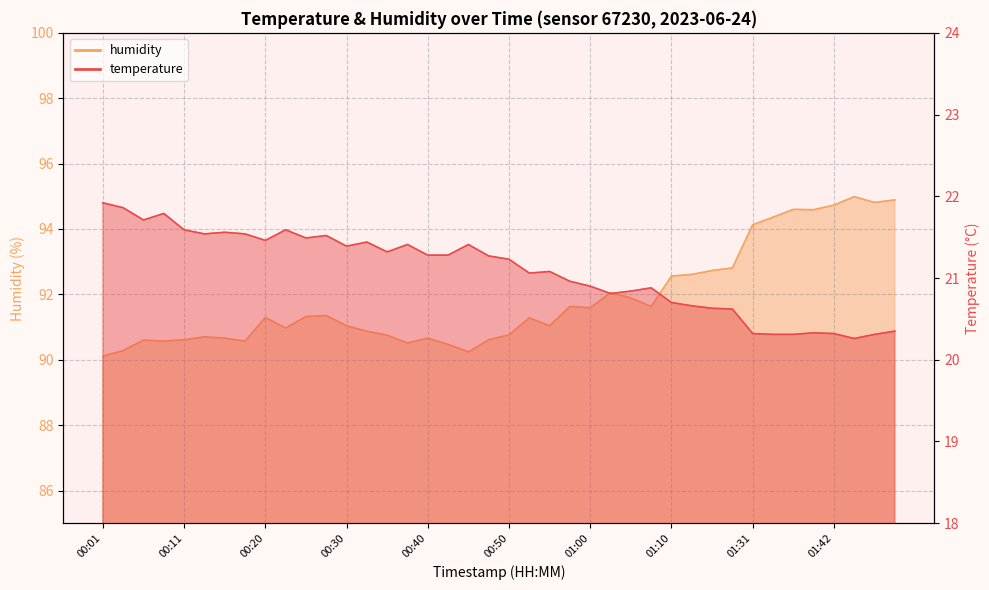

Which series has the largest total across all categories?

humidity